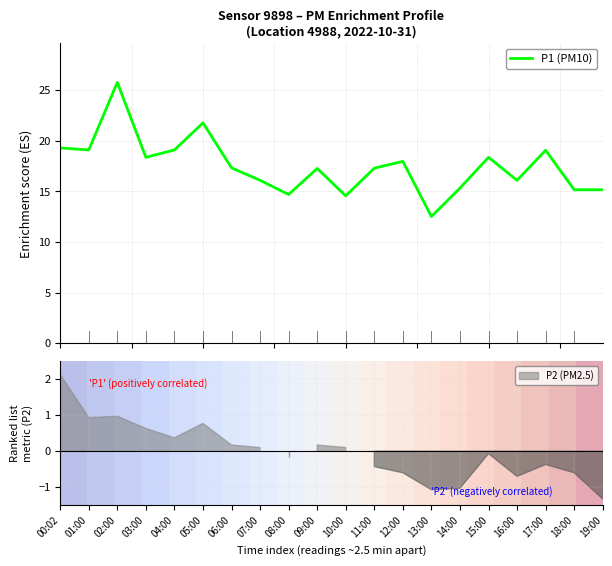

What is the maximum value for P1 (PM10)?

25.8